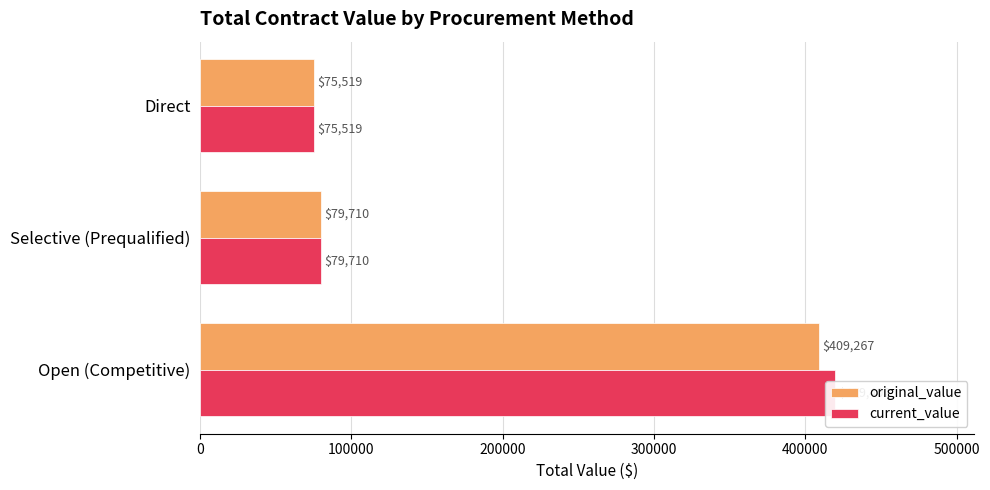

Are the bars grouped side by side (vs. stacked)?

Yes